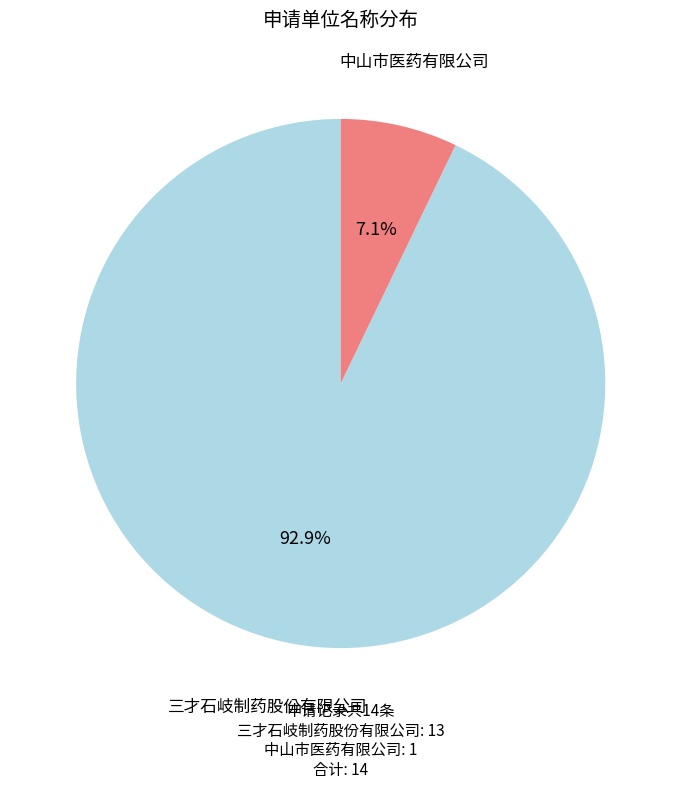

True or false: 中山市医药有限公司 accounts for 7% of the total.

True